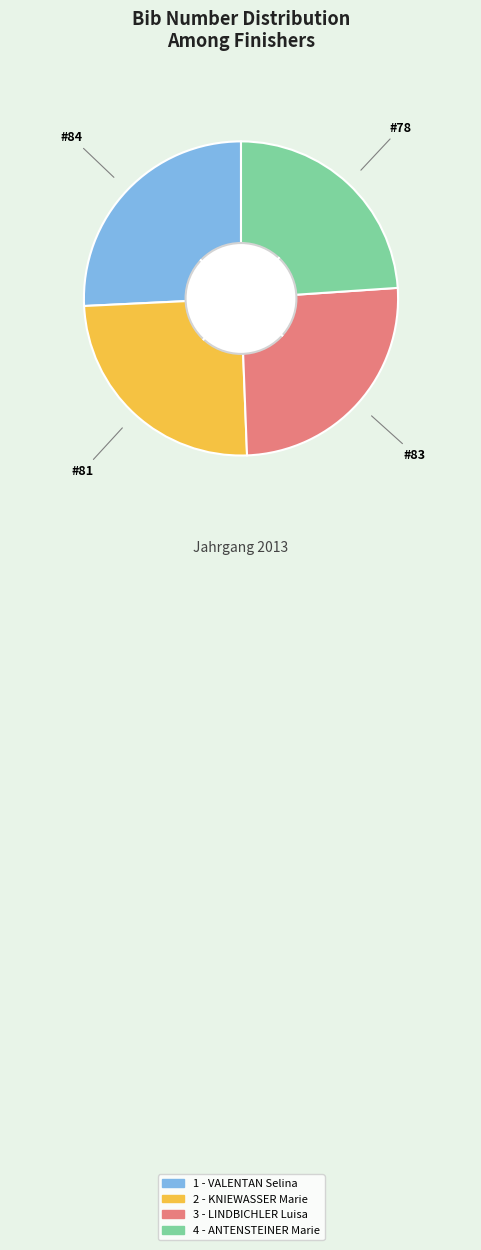

Approximately how many times larger is the value at 2 - KNIEWASSER Marie compared to 4 - ANTENSTEINER Marie?

1.0